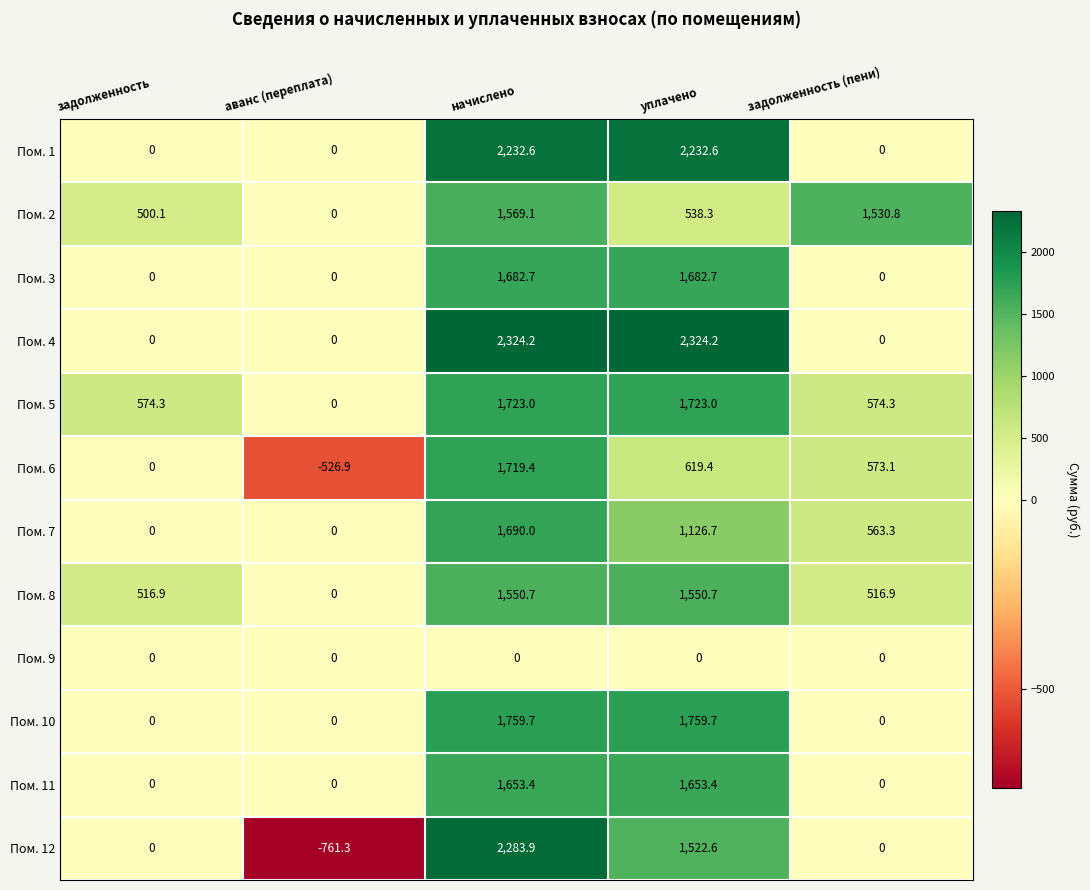

The Пом. 1 series shows 2232.6 at начислено. True or false?

True